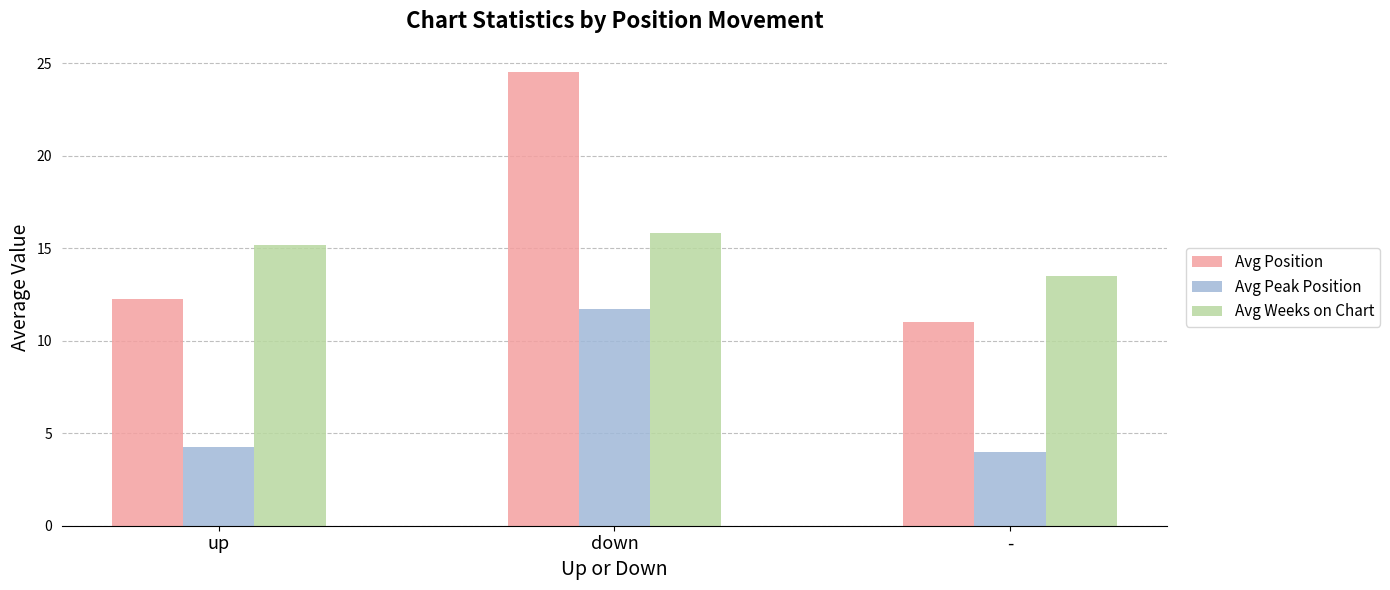

True or false: Avg Position has a value of 5.0 at up.

False